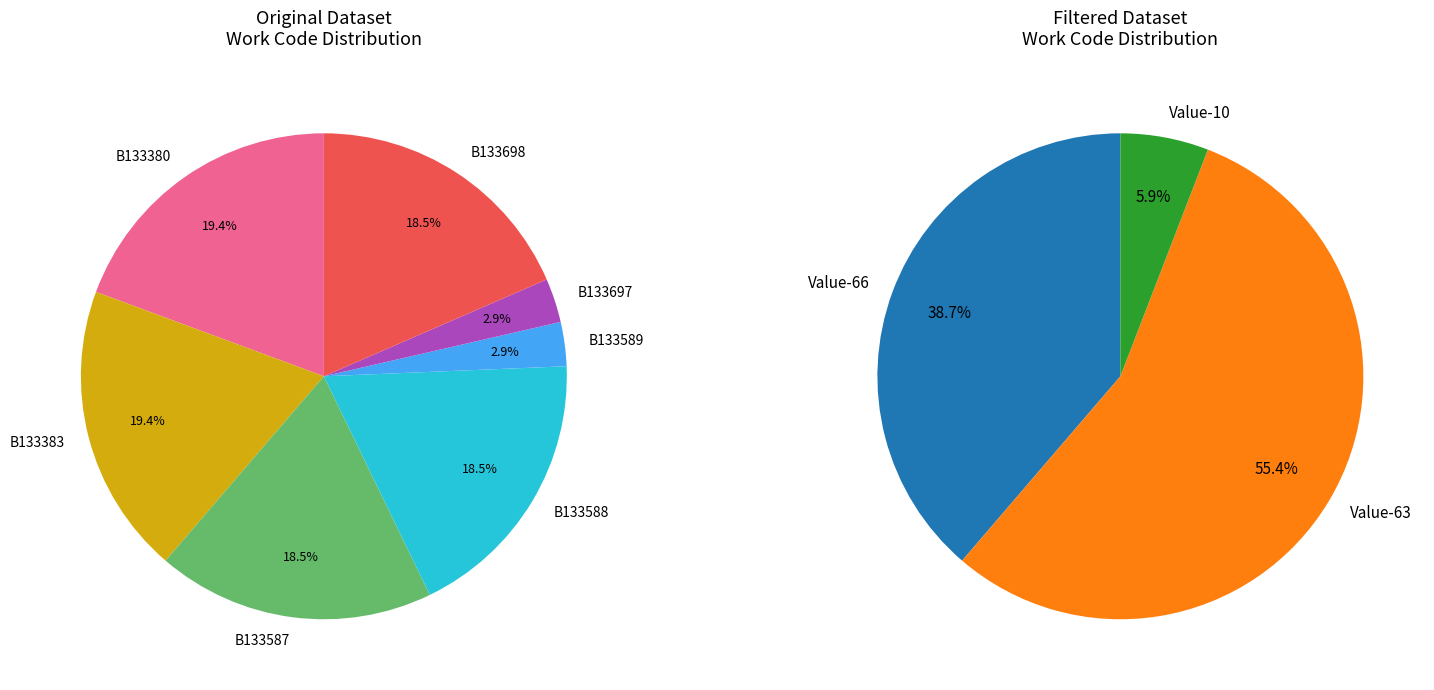

Which category has the biggest portion of the pie?

B133380